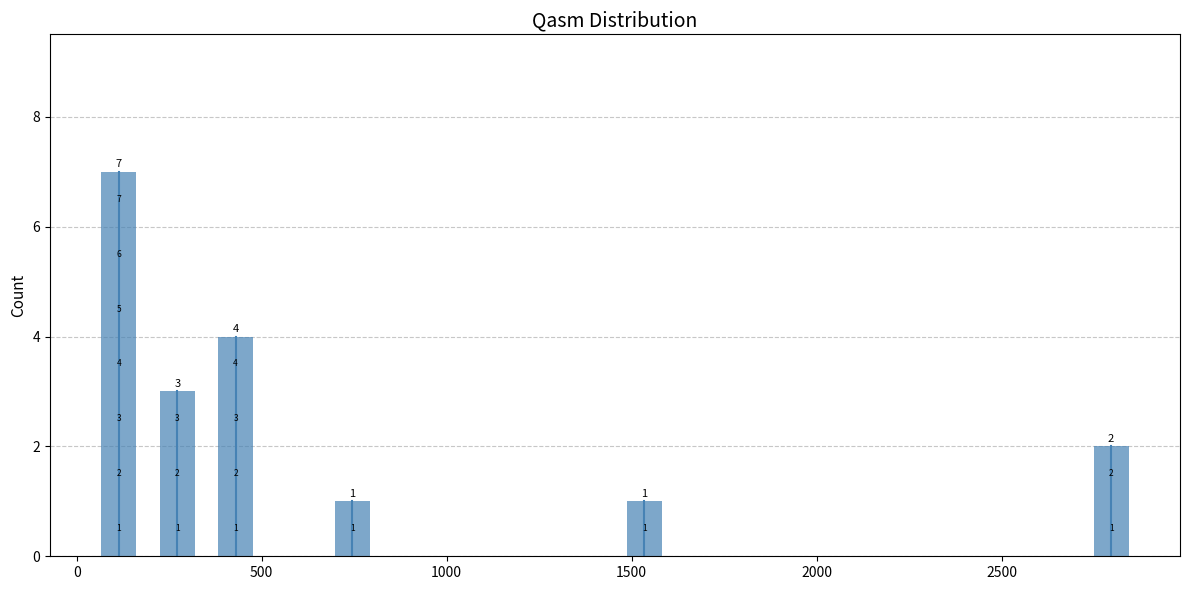

Around what value on the x-axis is the tallest bar? Give the approximate position of its centre, as read against the axis.

100